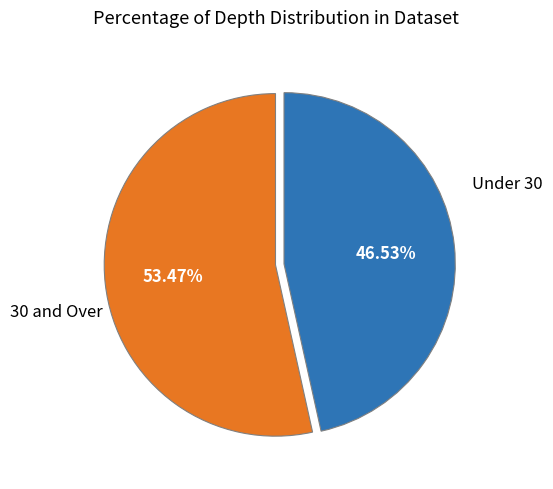

Does any single category account for the majority?

Yes